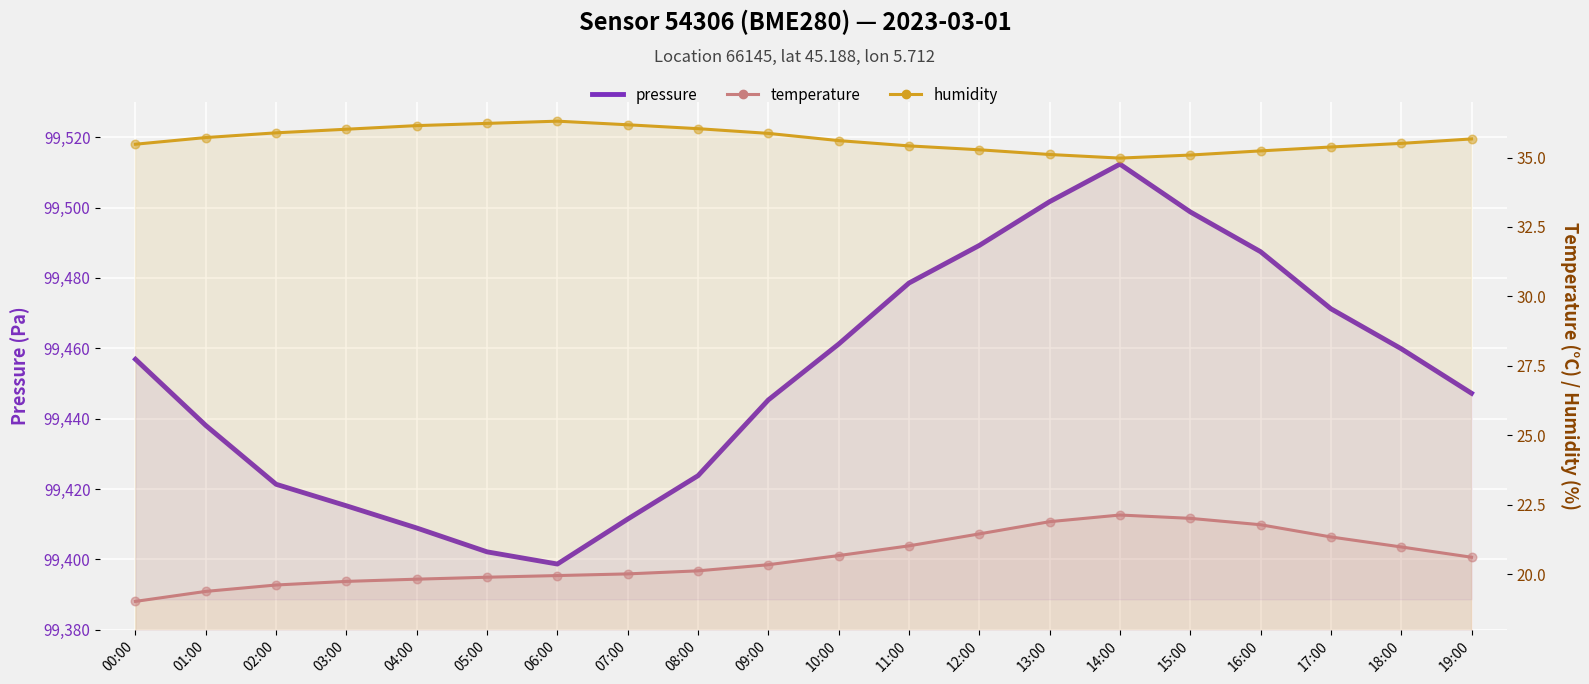

At which category is the sum across all series the highest?

14:00